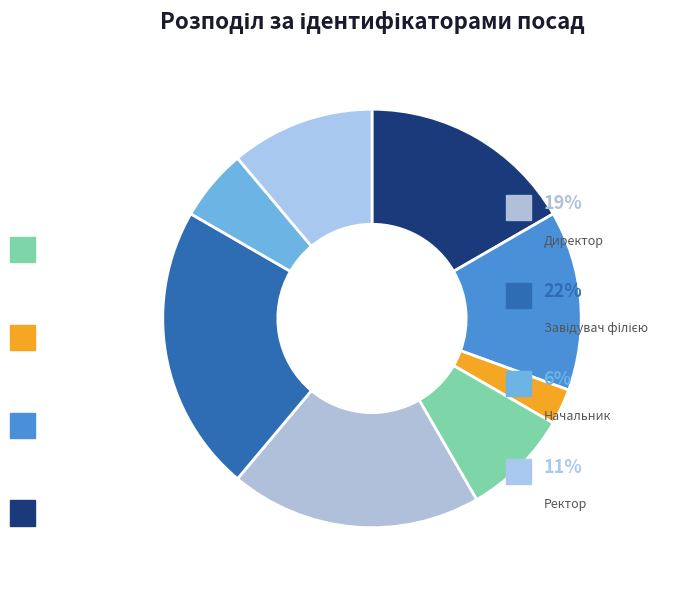

Is there a majority slice in this chart?

No